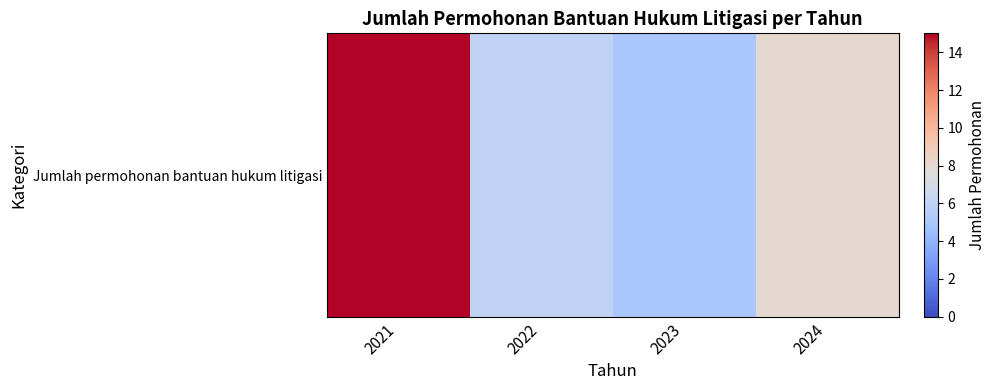

What is the difference between the maximum and minimum values?

10